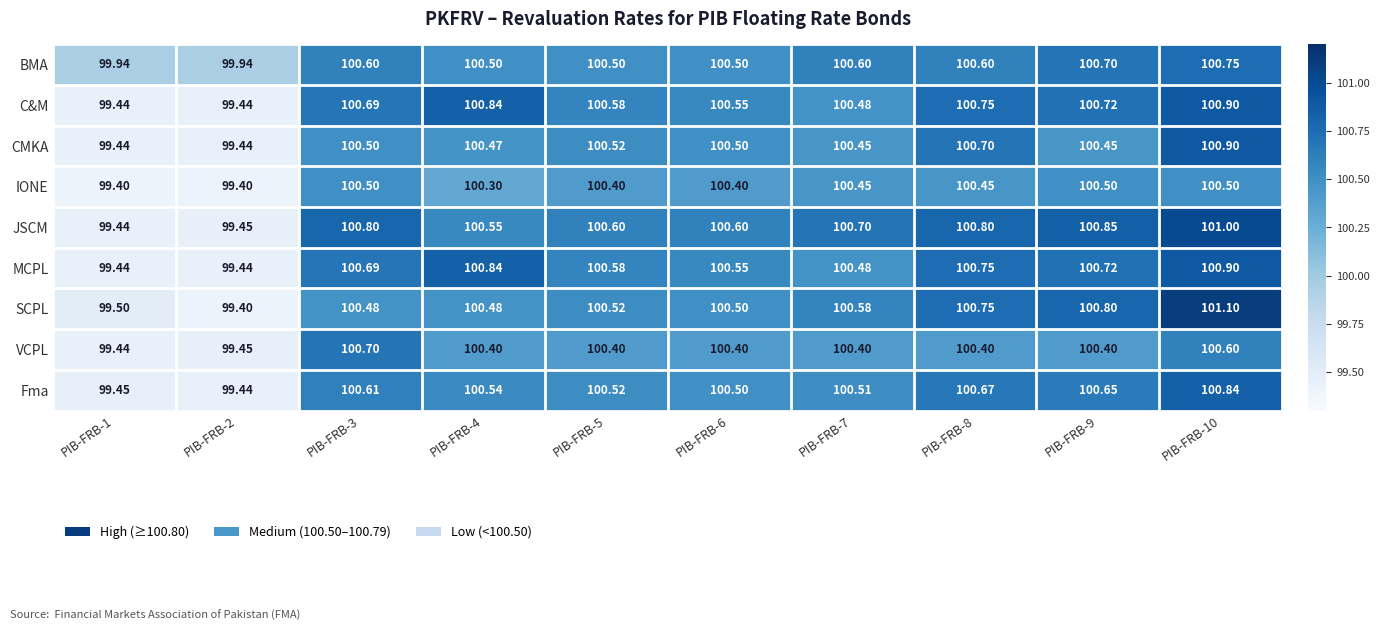

Which series changed the most between PIB-FRB-3 and PIB-FRB-8?

VCPL